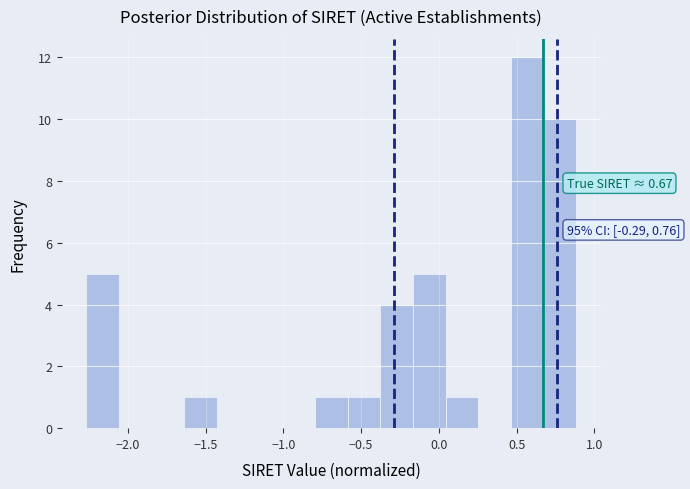

Over which range of the x-axis is the bar tallest?

0.45 to 0.65